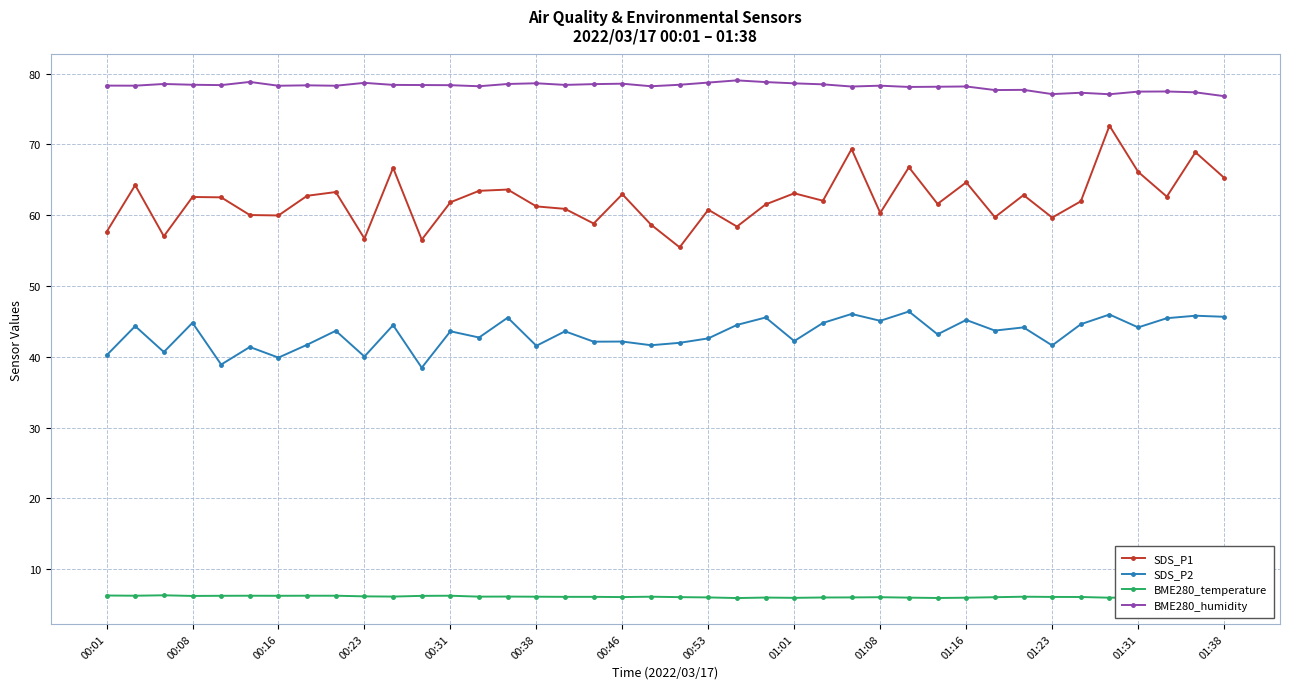

Which series has the largest total across all categories?

BME280_humidity